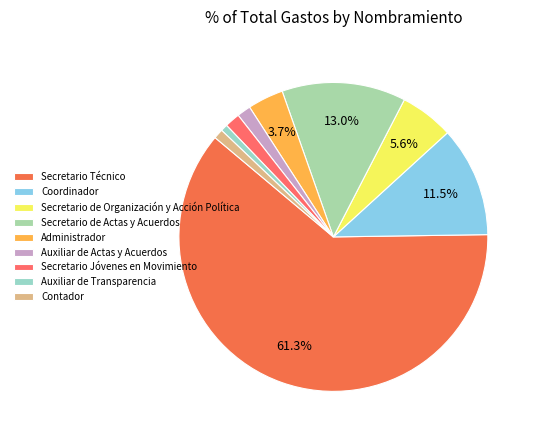

How many segments does this pie chart have?

9